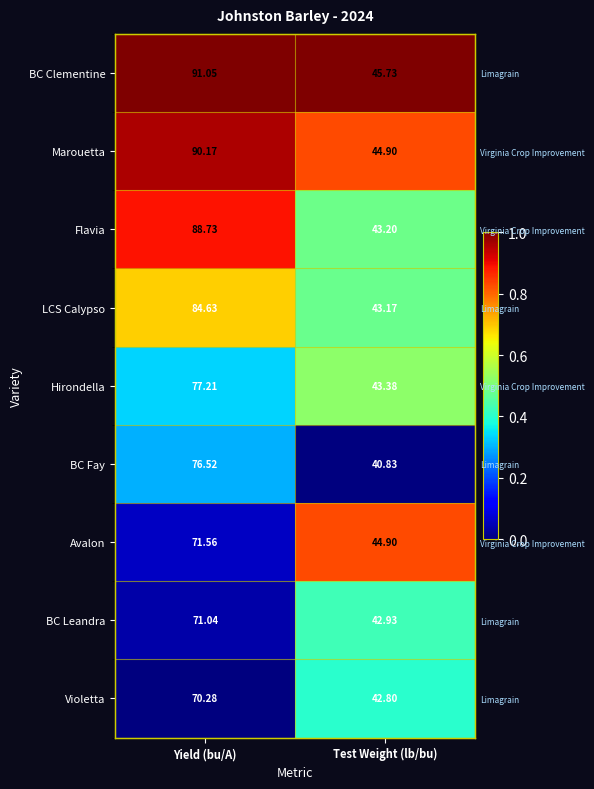

At which label is BC Clementine closest to 0?

Test Weight (lb/bu)